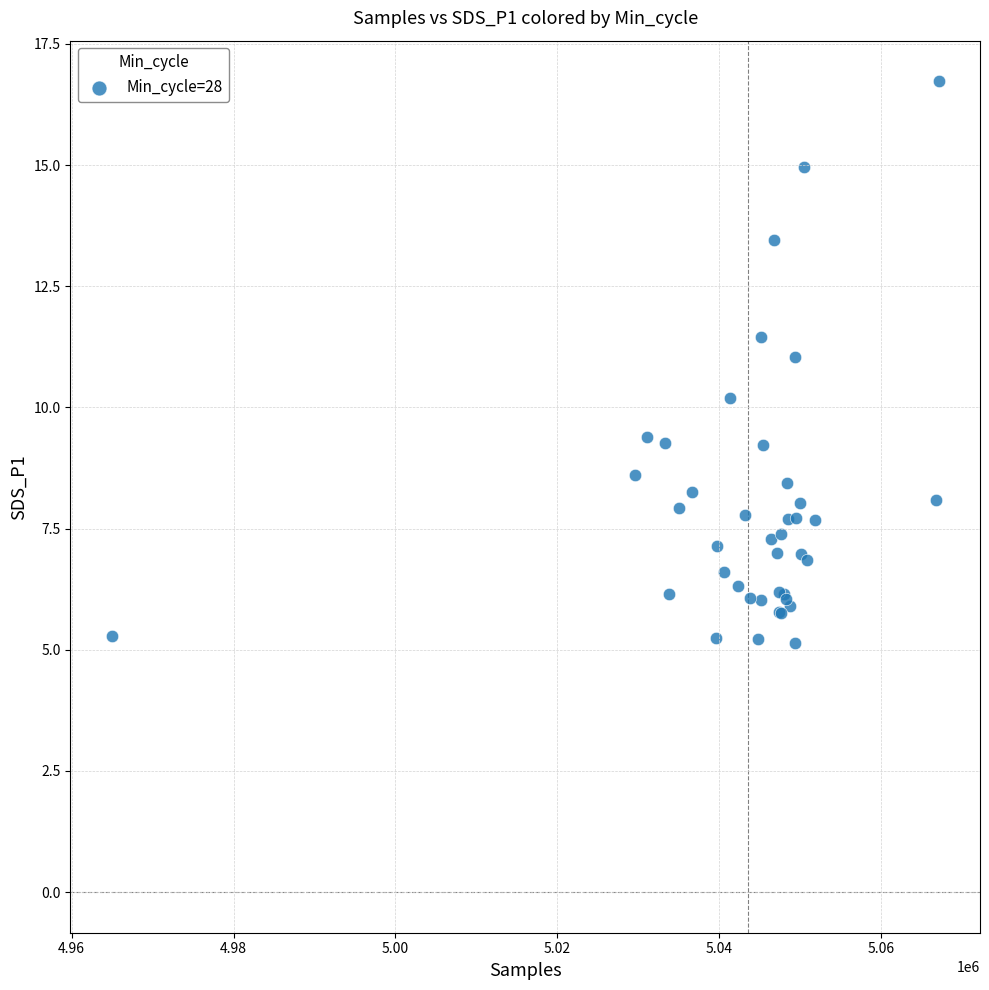

What Y value in the scatter plot is closest to 10?

10.2